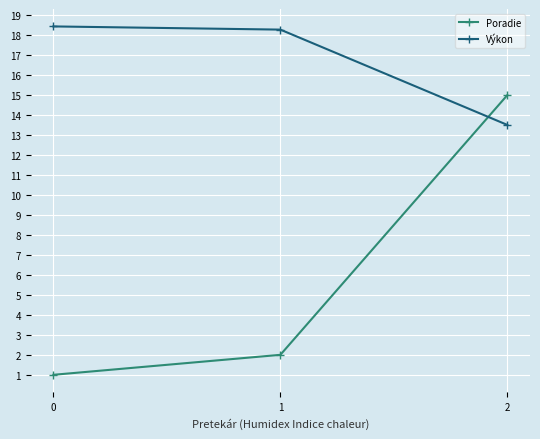

How many values in the Výkon series exceed 18?

2